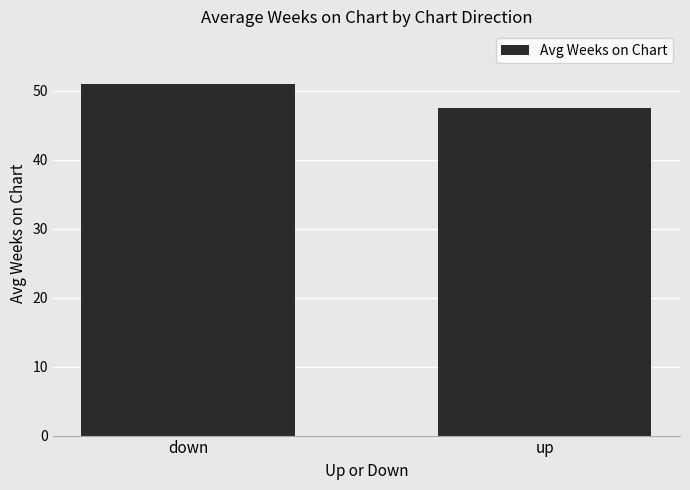

What is the change in value from down to up?

-3.4